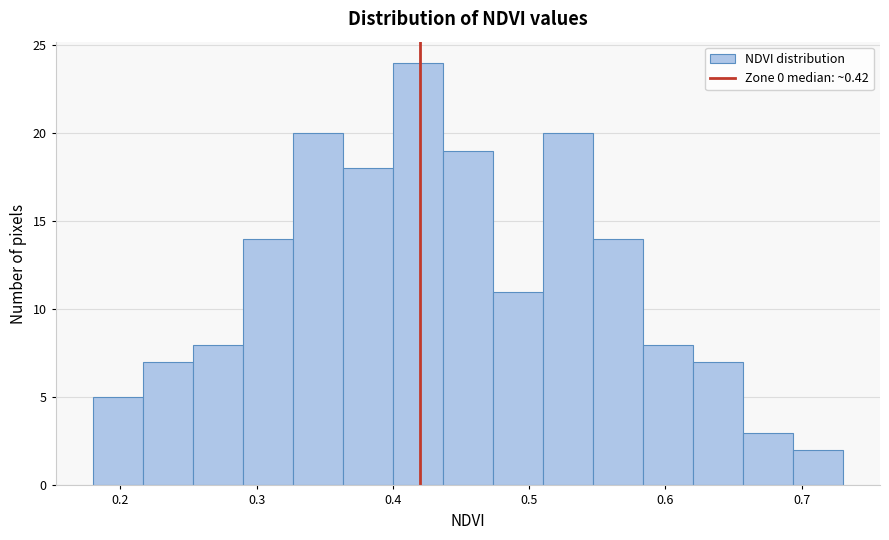

Read against the x-axis, roughly where is the centre of the tallest bar?

0.42